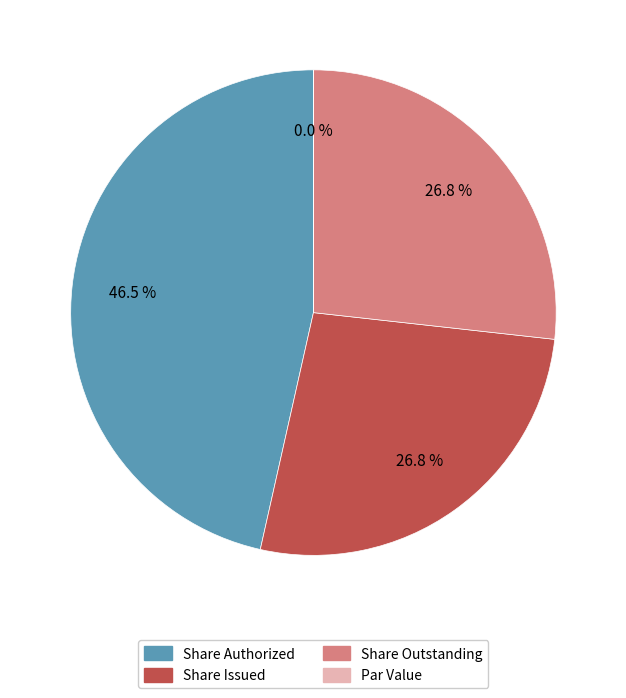

Does any single category account for the majority?

No